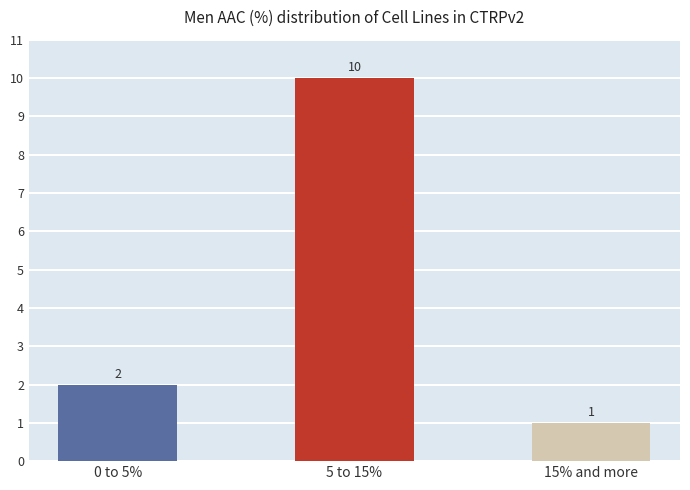

What value does the data have at 0 to 5%?

2